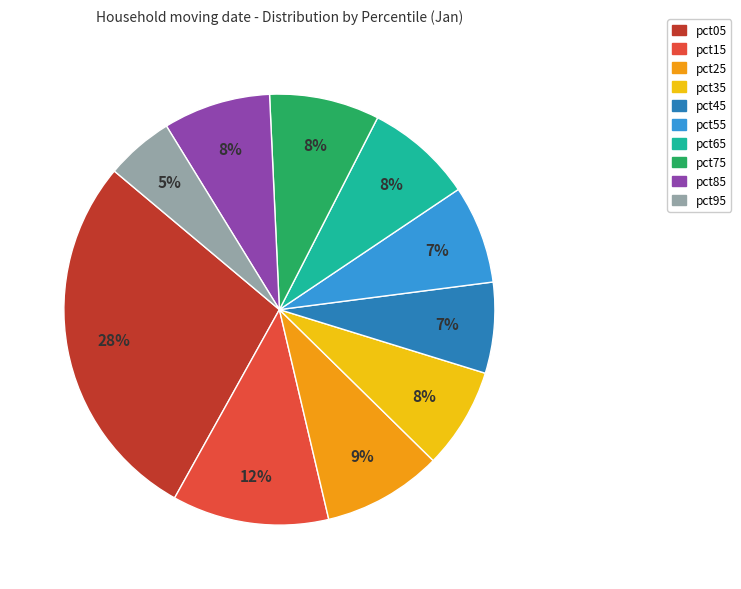

To the nearest percent, what is the combined percentage of pct75 and pct45?

15%